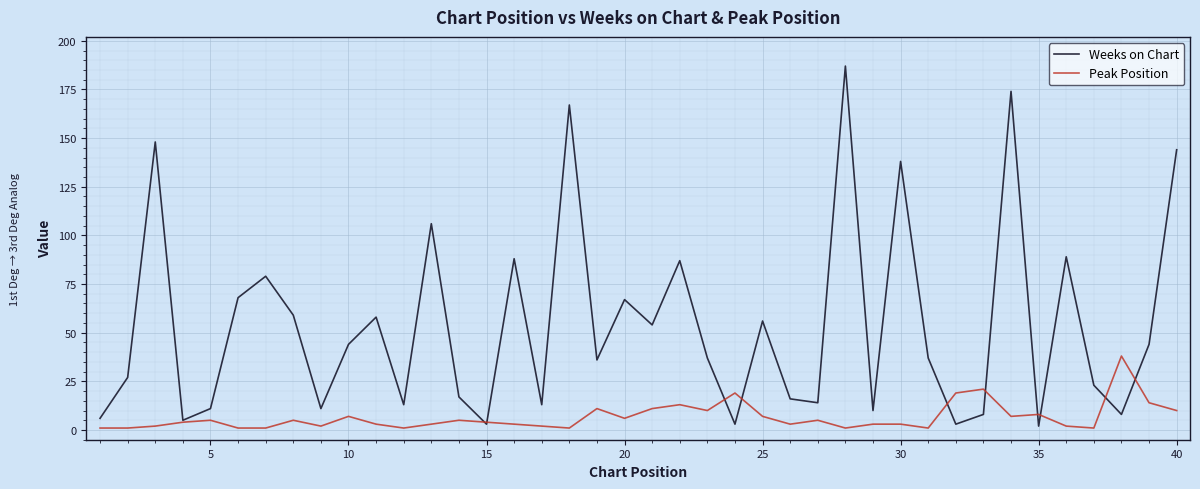

List the series in order of their overall mean, lowest first.

Peak Position, Weeks on Chart